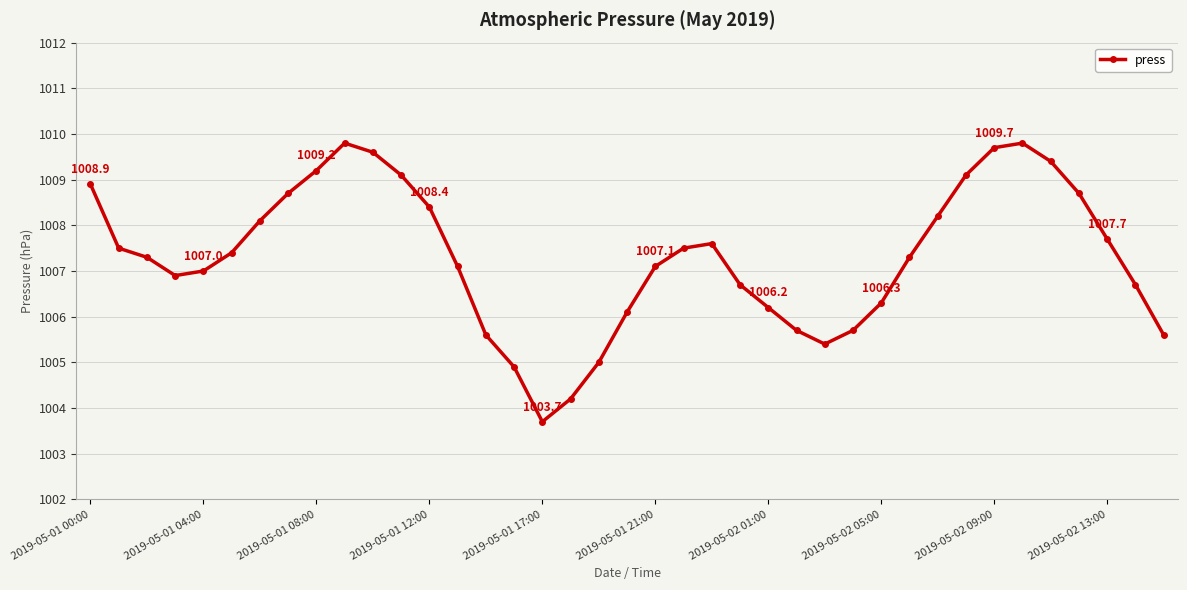

How many interior local peaks (higher than both neighbors) does the data have?

3